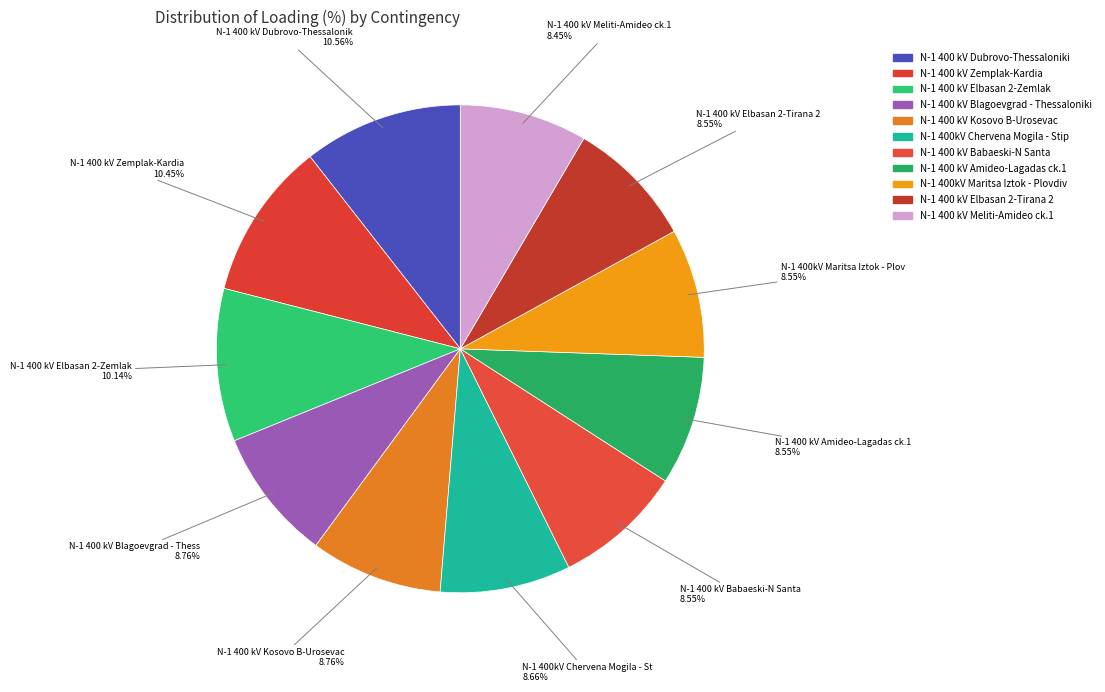

To the nearest percent, what percentage of the pie is N-1 400 kV Zemplak-Kardia?

10%